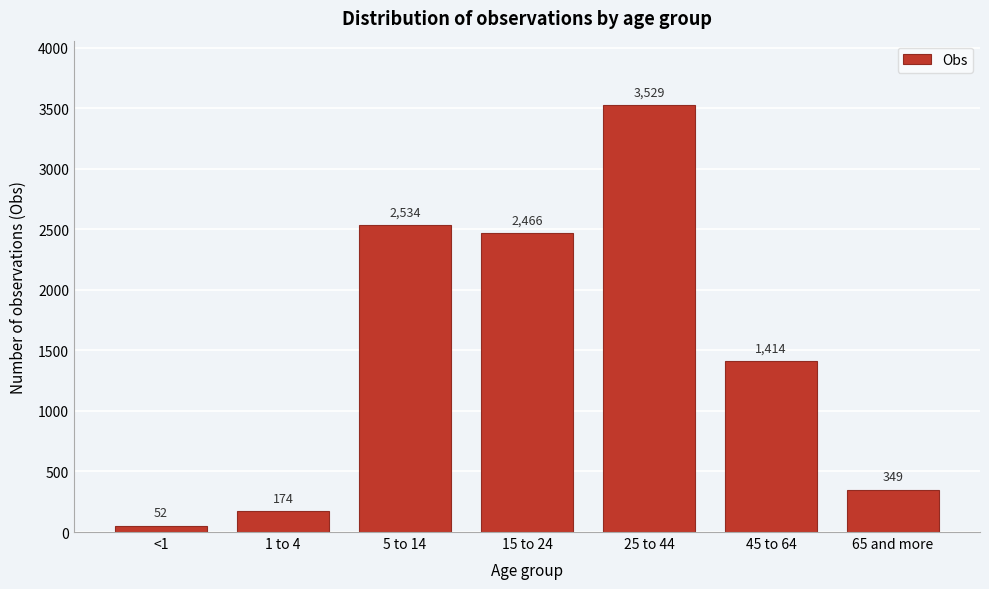

Reading right to left, what are all the values shown in this chart?

349	1414	3529	2466	2534	174	52